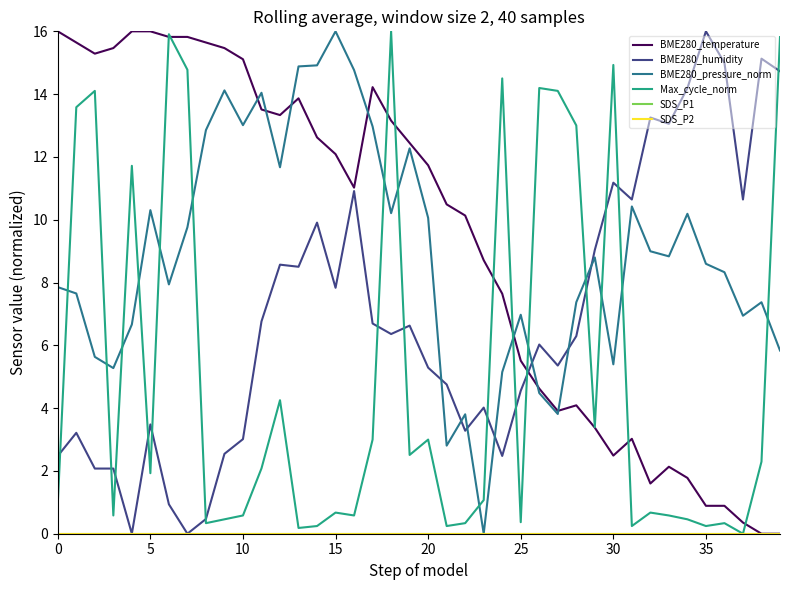

What is the difference between the second highest and minimum values in the BME280_pressure_norm series?

14.9